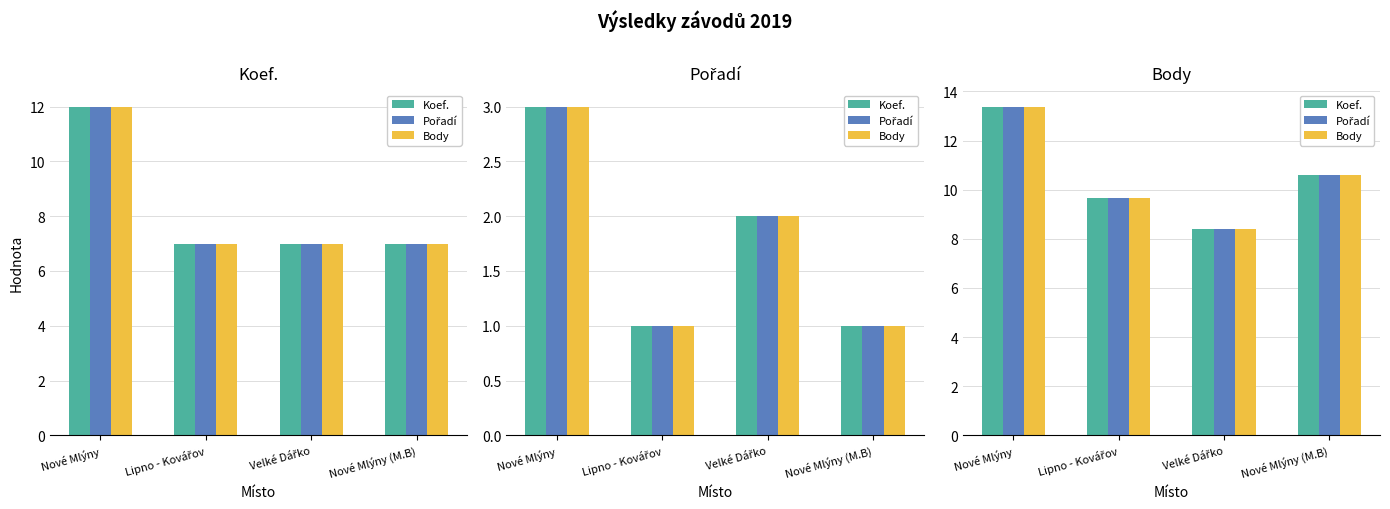

The value of Pořadí at Nové Mlýny (M.B) is 10.6. True or false?

True